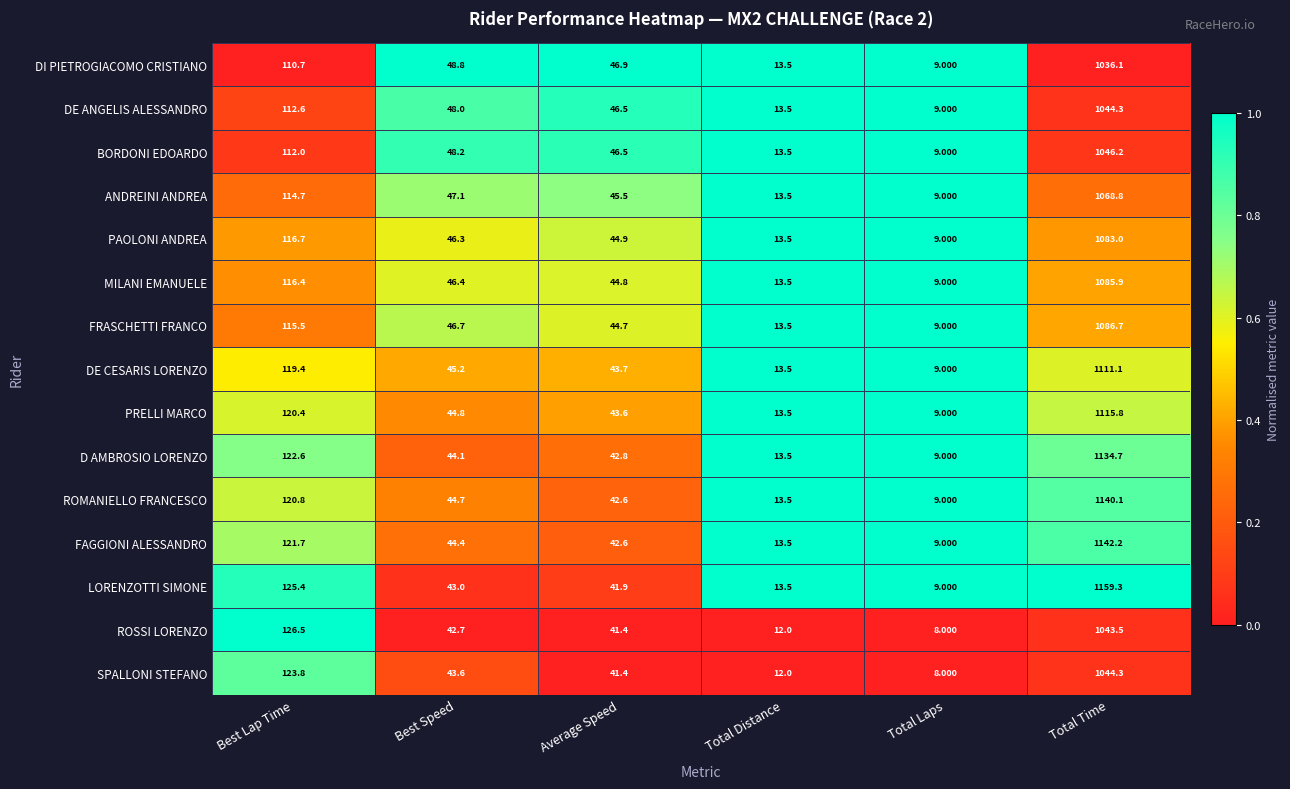

At Best Lap Time, list the series in order from largest to smallest.

ROSSI LORENZO, LORENZOTTI SIMONE, SPALLONI STEFANO, D AMBROSIO LORENZO, FAGGIONI ALESSANDRO, ROMANIELLO FRANCESCO, PRELLI MARCO, DE CESARIS LORENZO, PAOLONI ANDREA, MILANI EMANUELE, FRASCHETTI FRANCO, ANDREINI ANDREA, DE ANGELIS ALESSANDRO, BORDONI EDOARDO, DI PIETROGIACOMO CRISTIANO